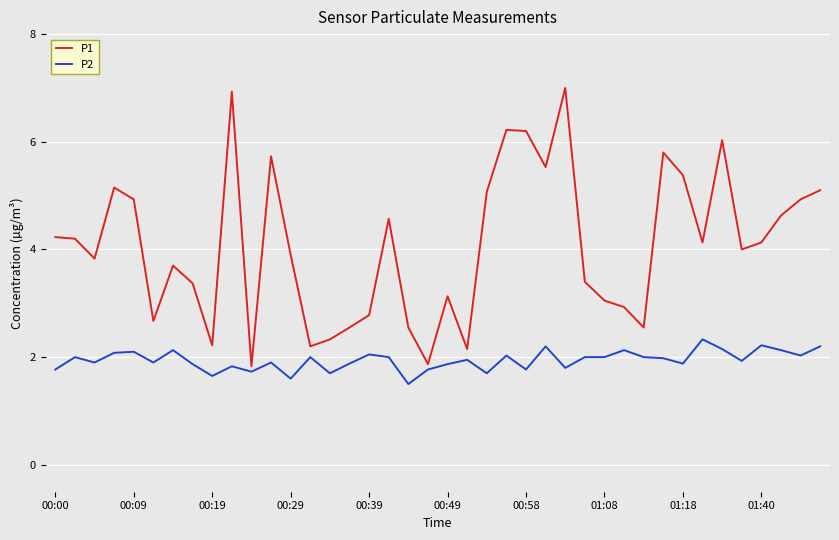

What is the highest value of the P1 series?

7.0